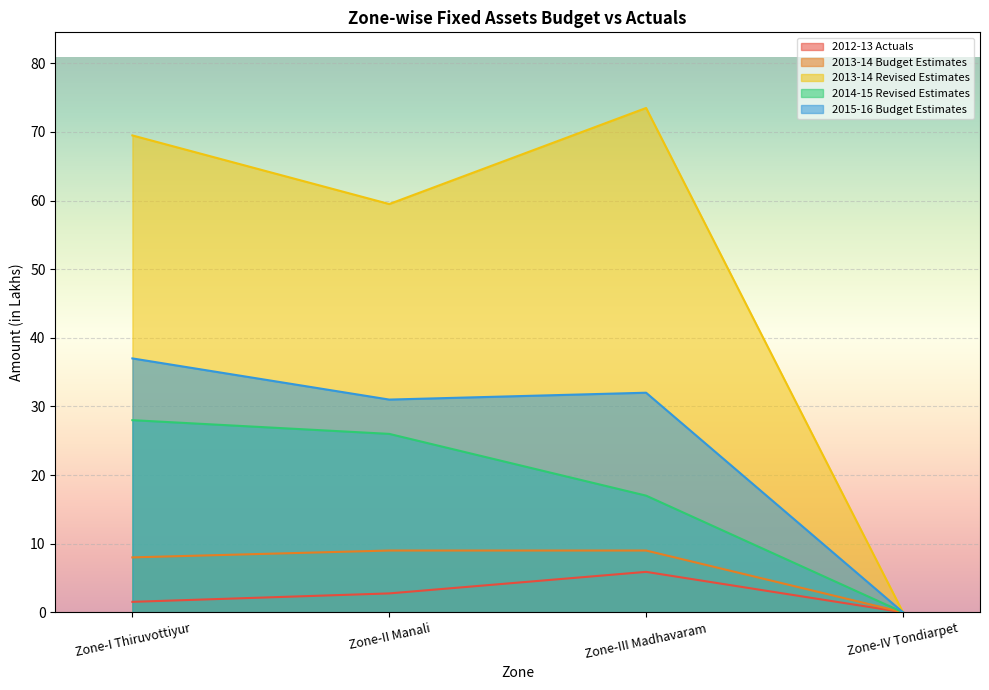

Which has a higher value, Zone-IV Tondiarpet or Zone-III Madhavaram?

Zone-III Madhavaram